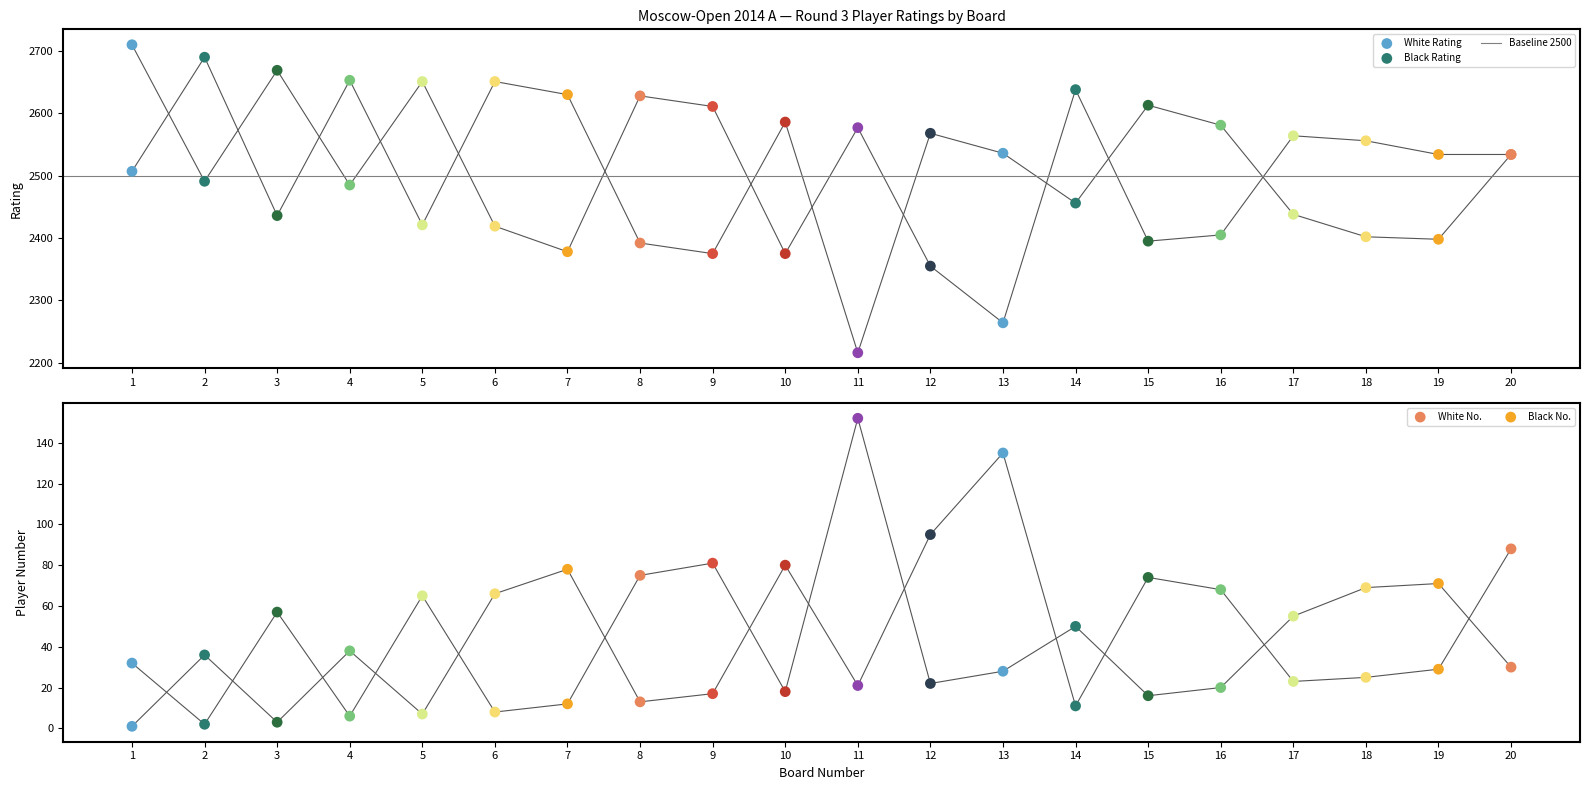

What is the total value across all series at 13?

4963